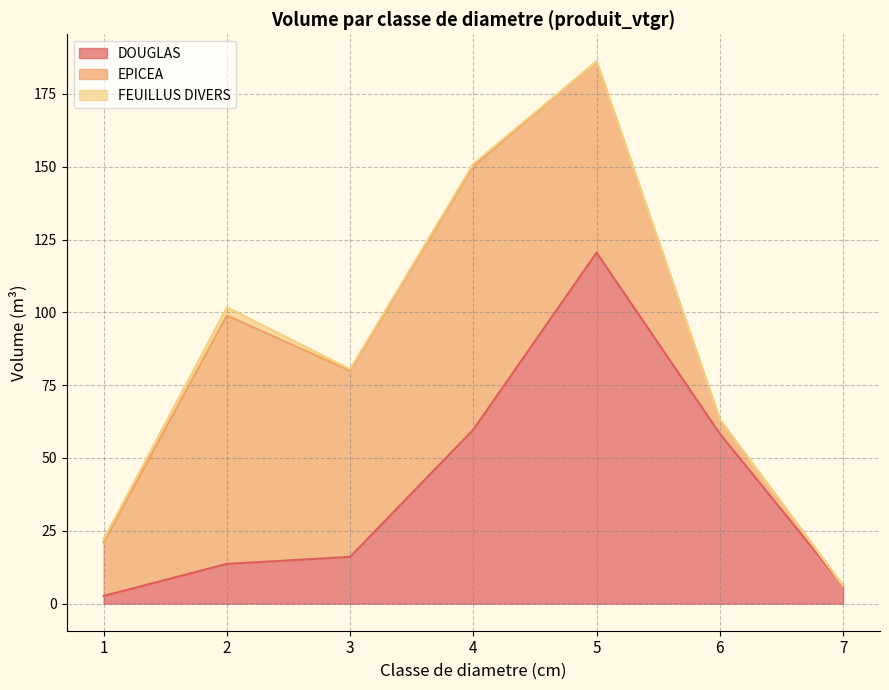

Where is FEUILLUS DIVERS nearest to the value 1?

1